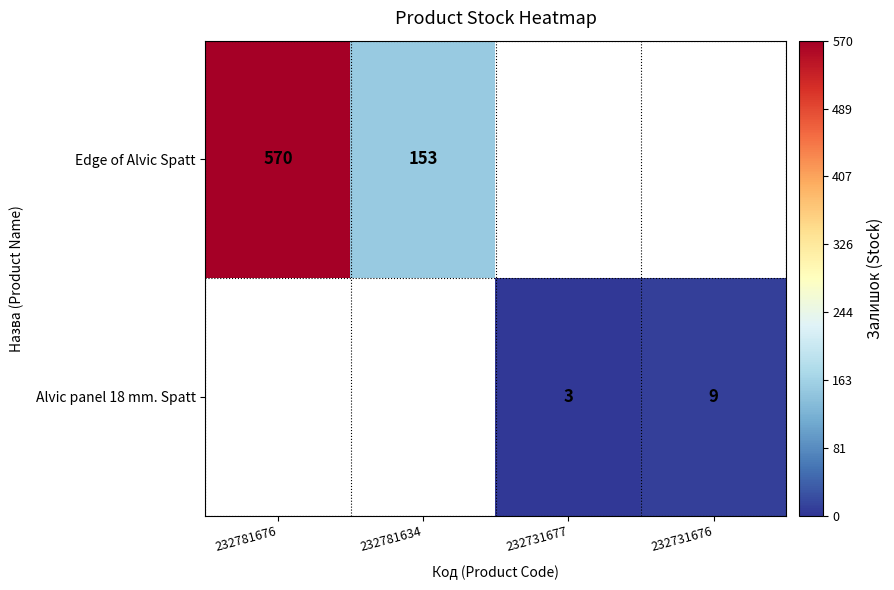

Is it true that Alvic panel 18 mm. Spatt equals 3 at 232731677?

True